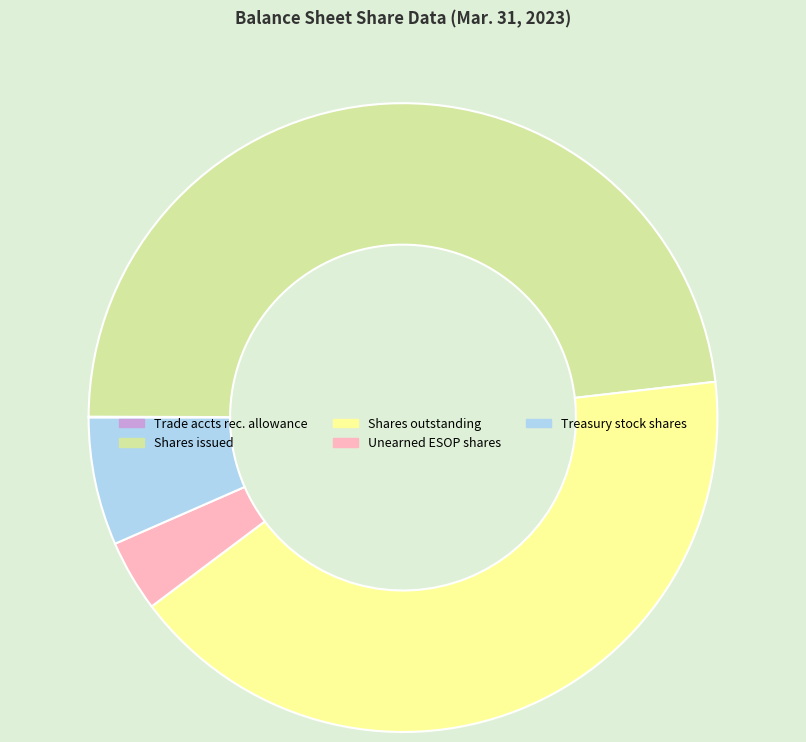

Does any single category account for the majority?

No